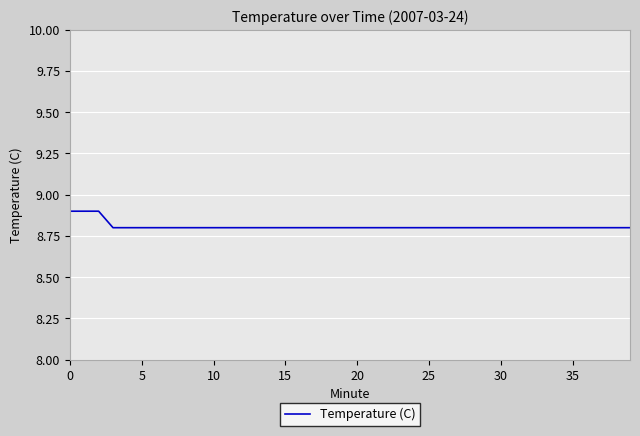

What is the smallest value displayed?

8.8